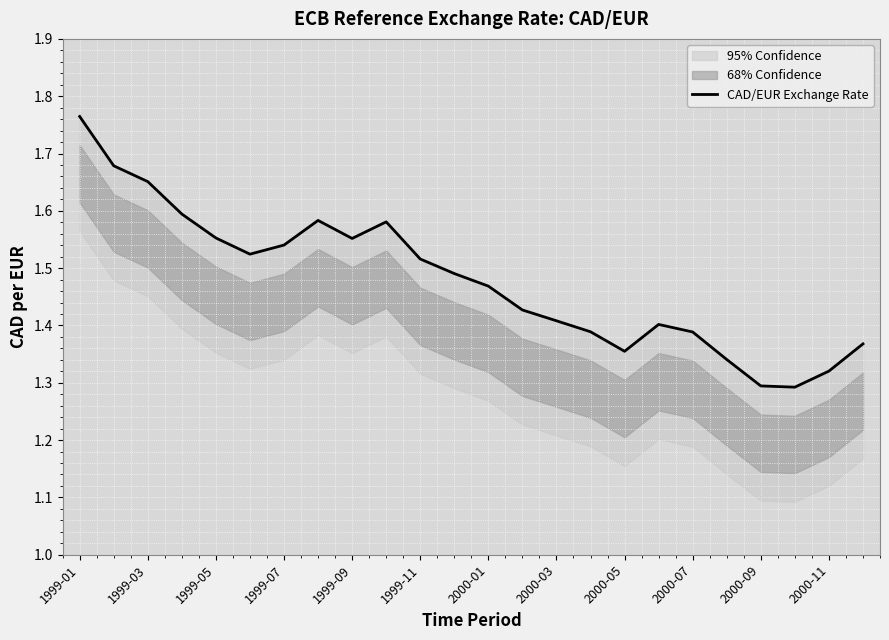

What value does the data have at 13?

1.4